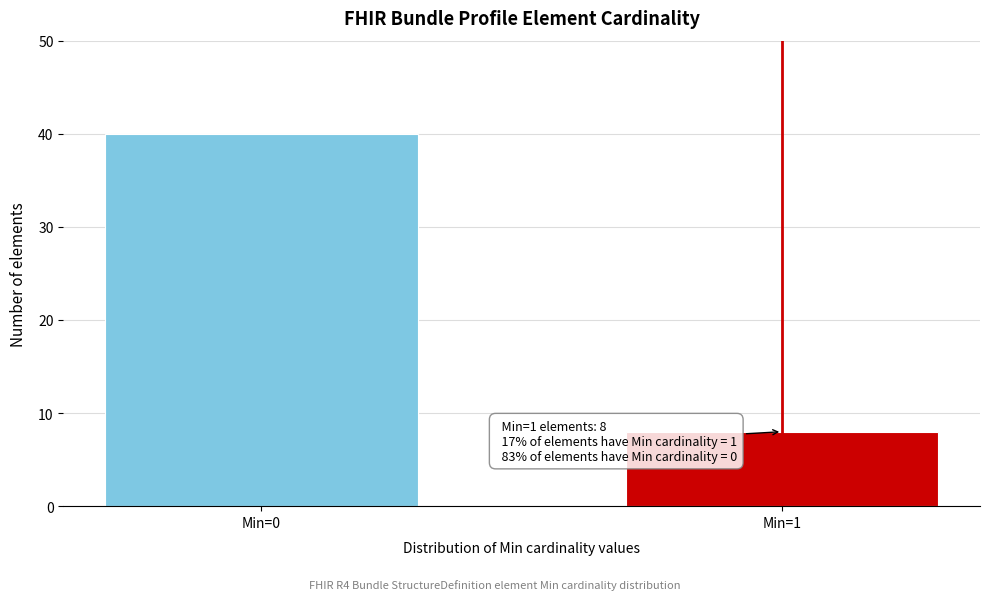

Reading left to right, list all the values displayed in this chart.

40	8